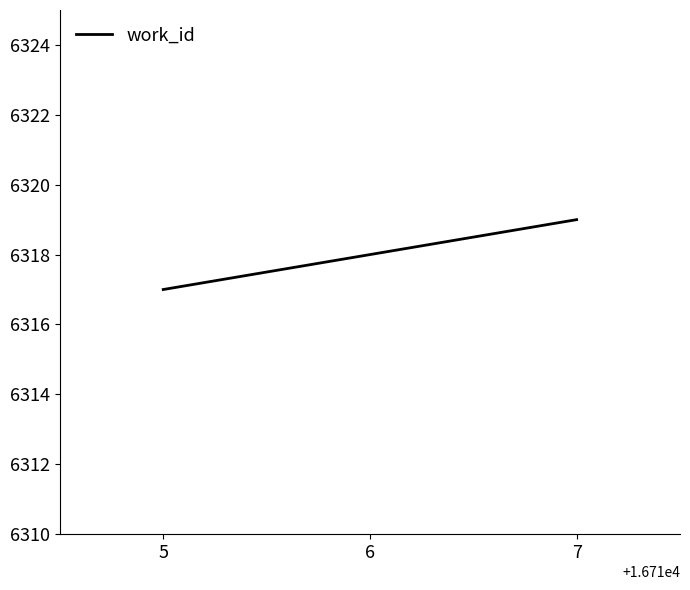

Reading left to right, extract all data points from this chart.

6317	6318	6319